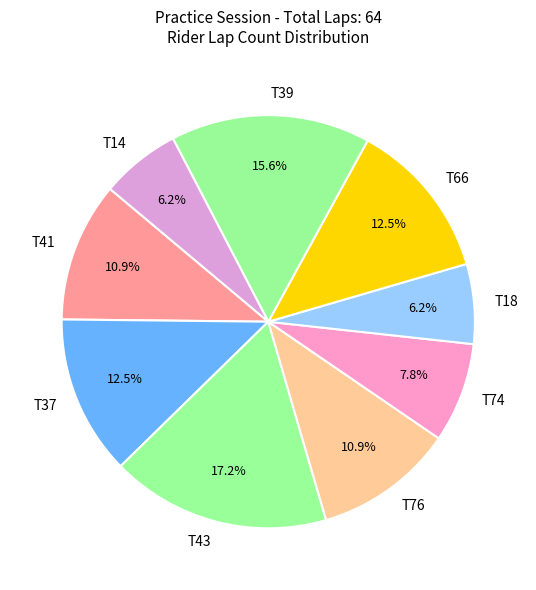

Count the number of slices in the pie.

9